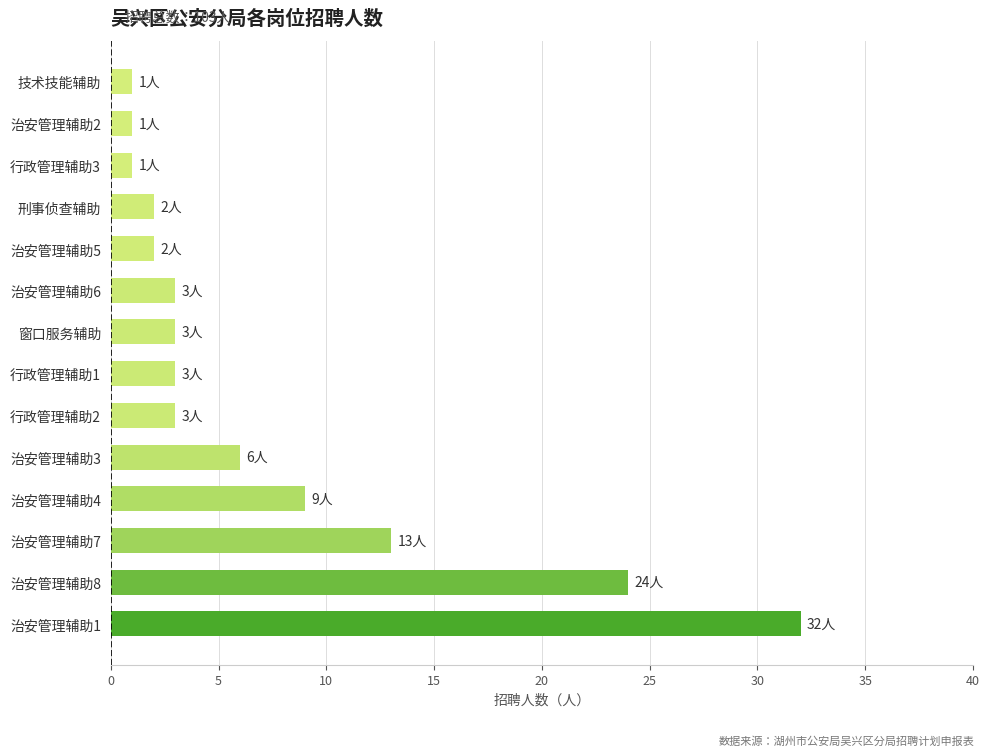

What is the average value?

7